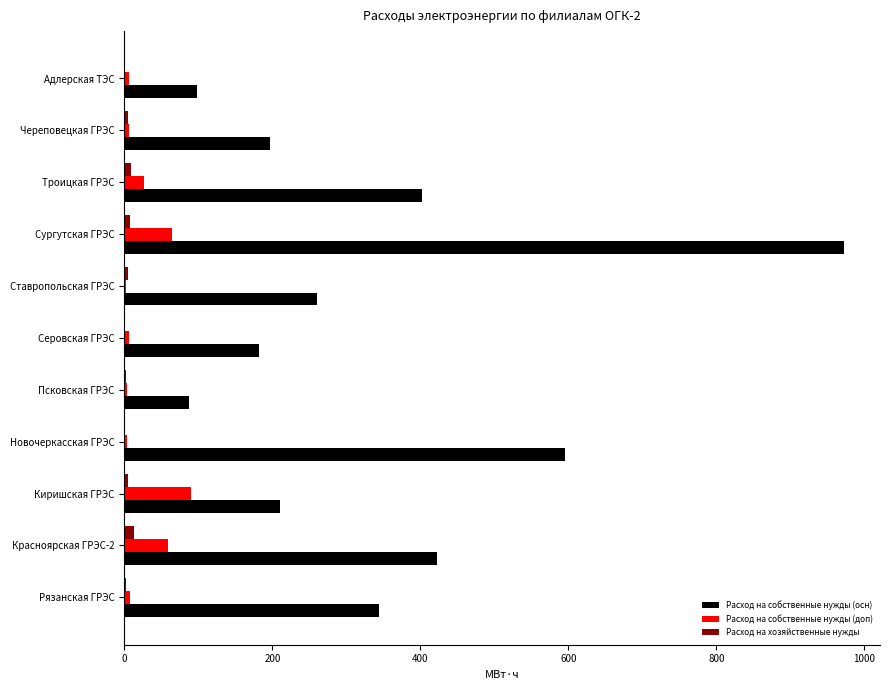

Which series has the largest total across all categories?

Расход на собственные нужды (осн)